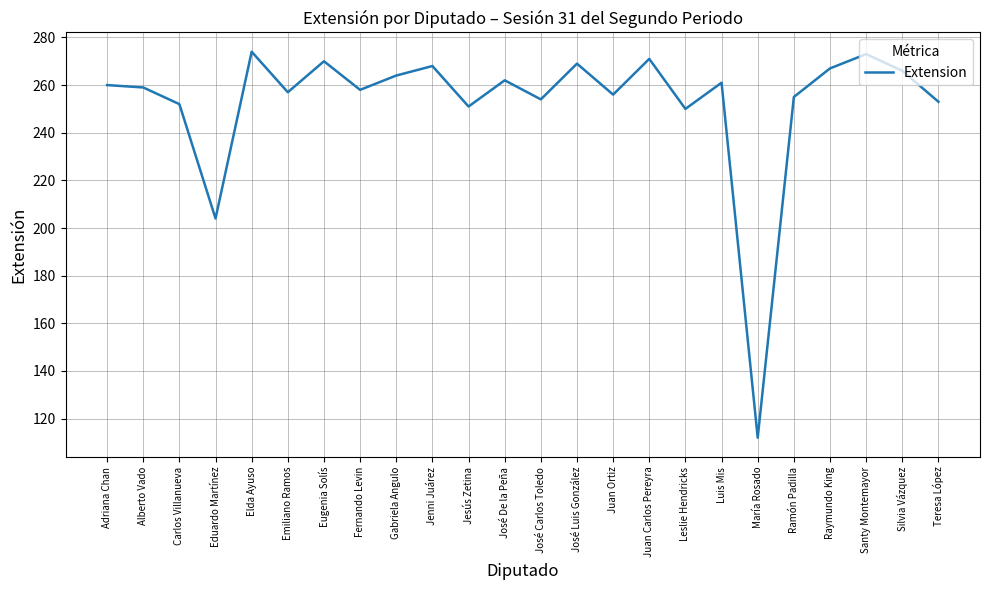

Where is the data nearest to the value 193?

Eduardo Martínez